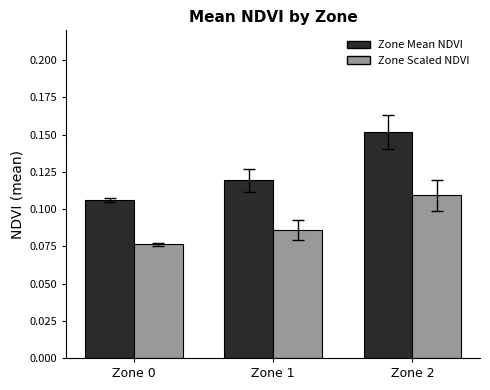

Between Zone 0 and Zone 1, which series saw the biggest shift?

Zone Mean NDVI